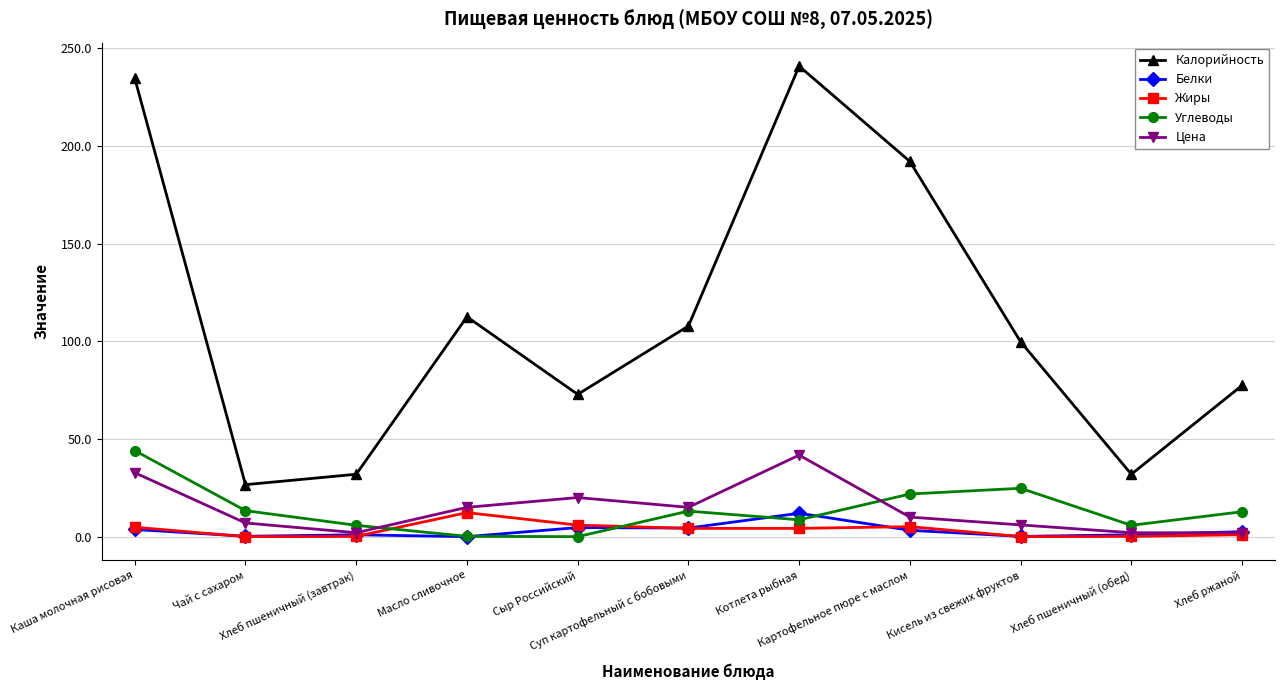

Which series has the widest spread of values?

Калорийность